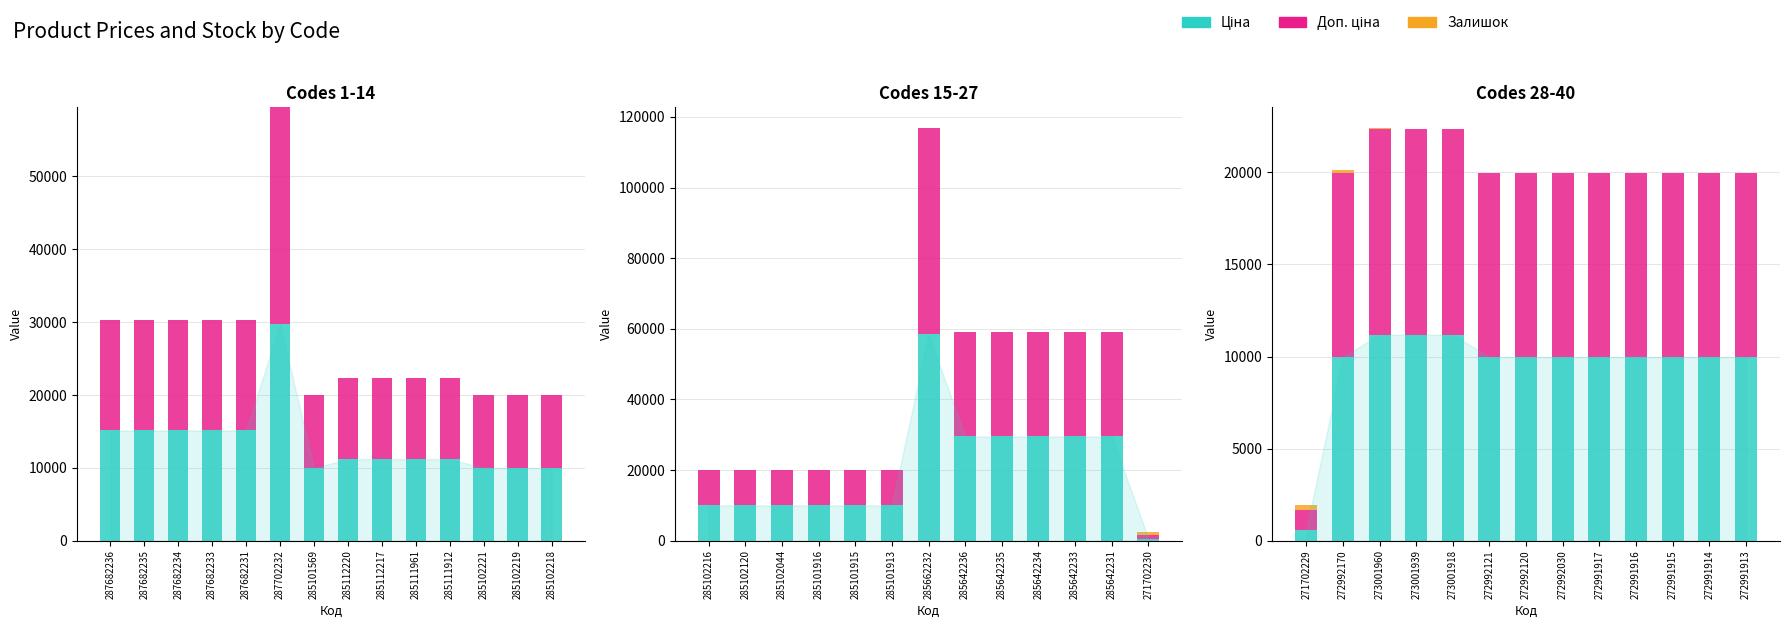

Is the value of Залишок at 272992121 greater than the value of Ціна at 271702229?

No